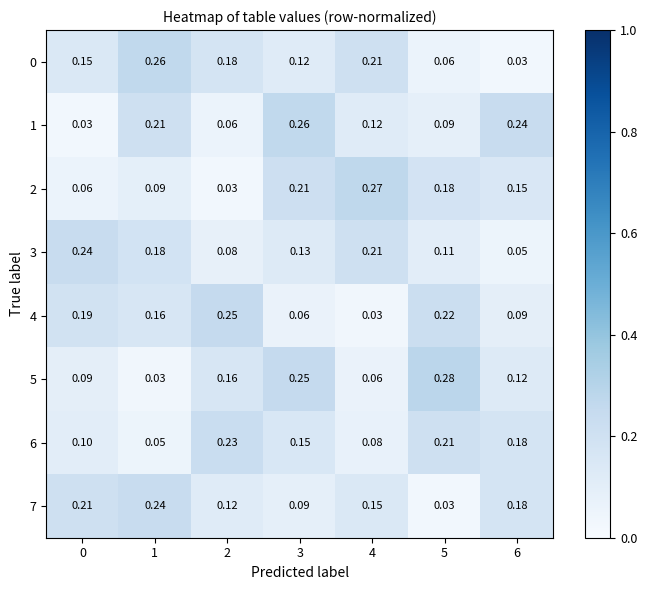

Is the value of 1 at 2 greater than the value of 7 at 3?

No